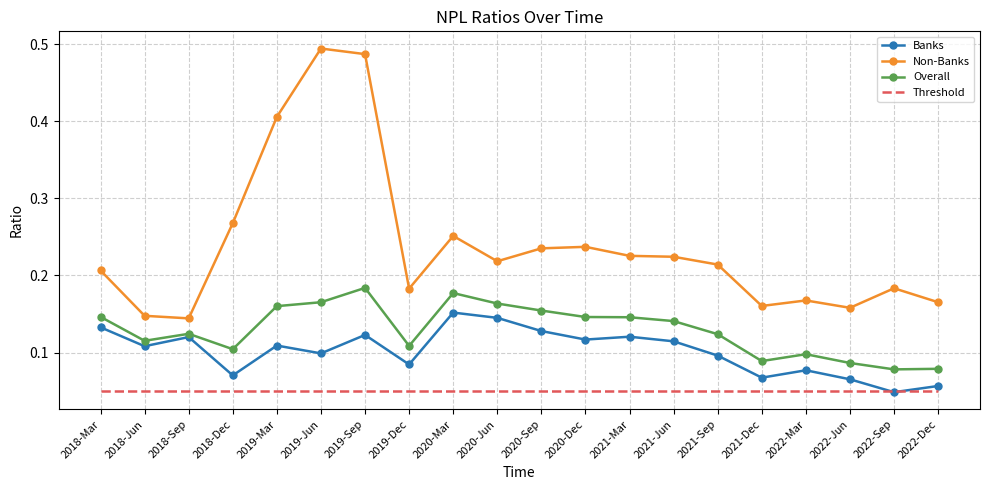

What is the sum of all Banks values?

2.0